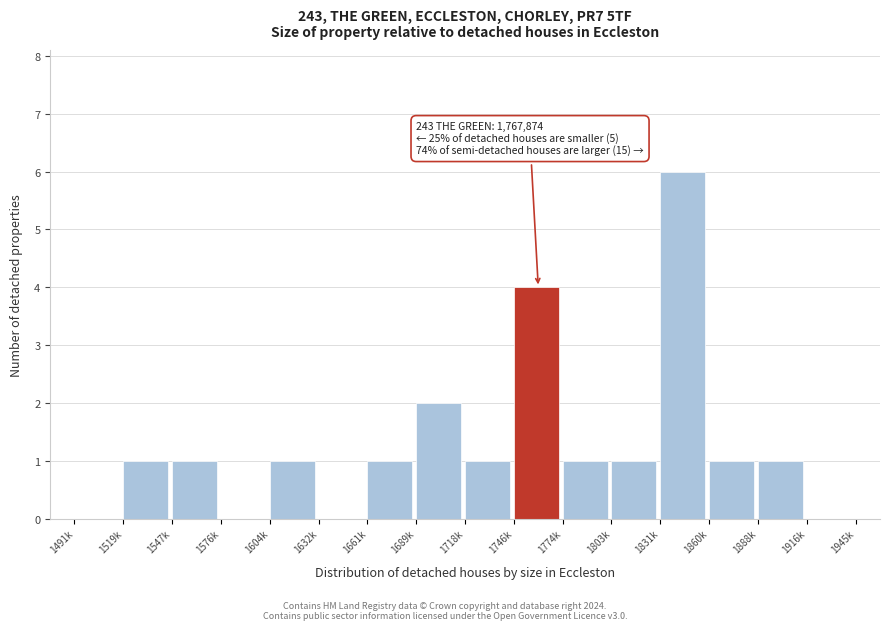

Reading left to right, list all the values displayed in this chart.

1491k=0	1519k=1	1547k=1	1576k=0	1604k=1	1632k=0	1661k=1	1689k=2	1718k=1	1746k=4	1774k=1	1803k=1	1831k=6	1860k=1	1888k=1	1916k=0